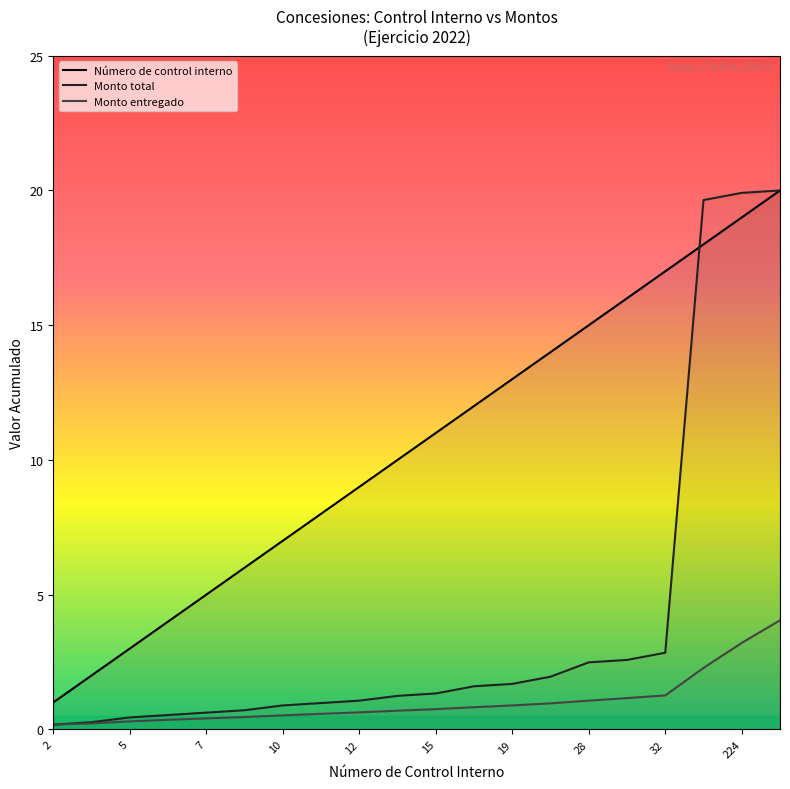

What is the sum of all Número de control interno values?

210.0